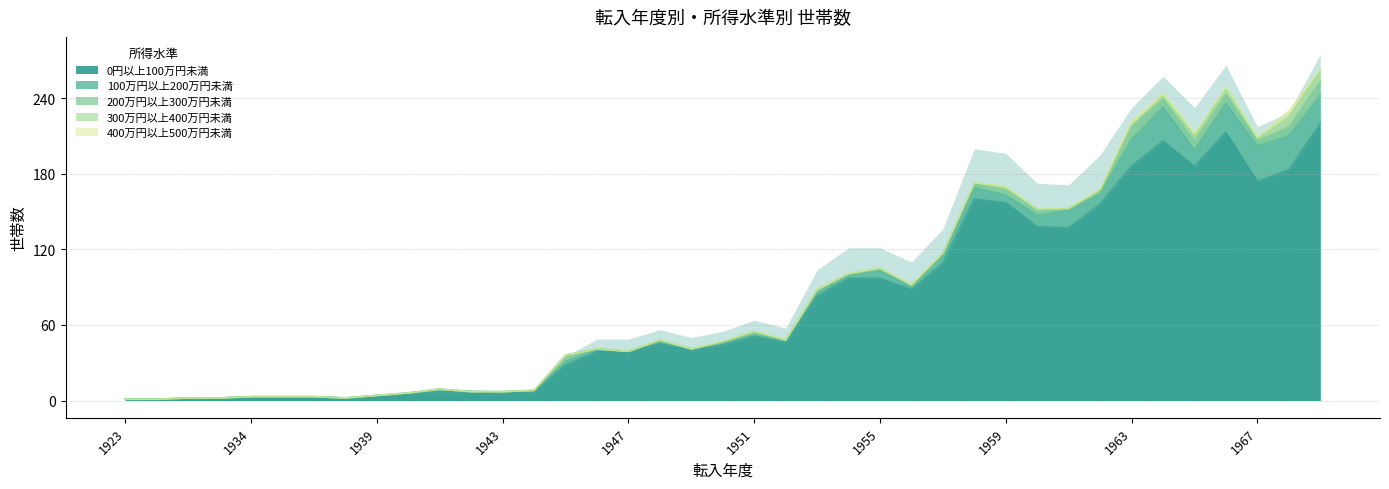

Is it true that 400万円以上500万円未満 equals 0 at 1936?

True